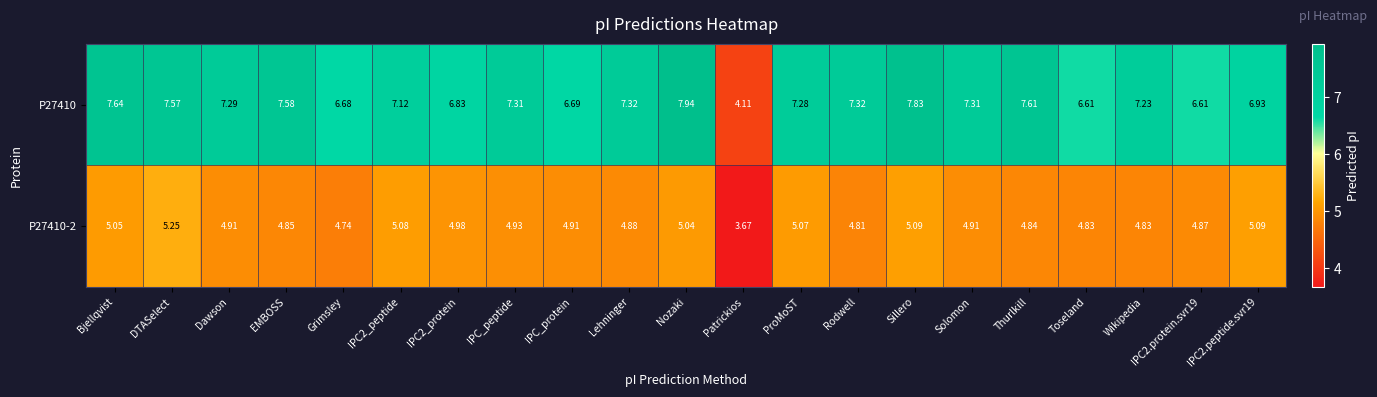

Which label corresponds to the smallest value in the chart?

Patrickios